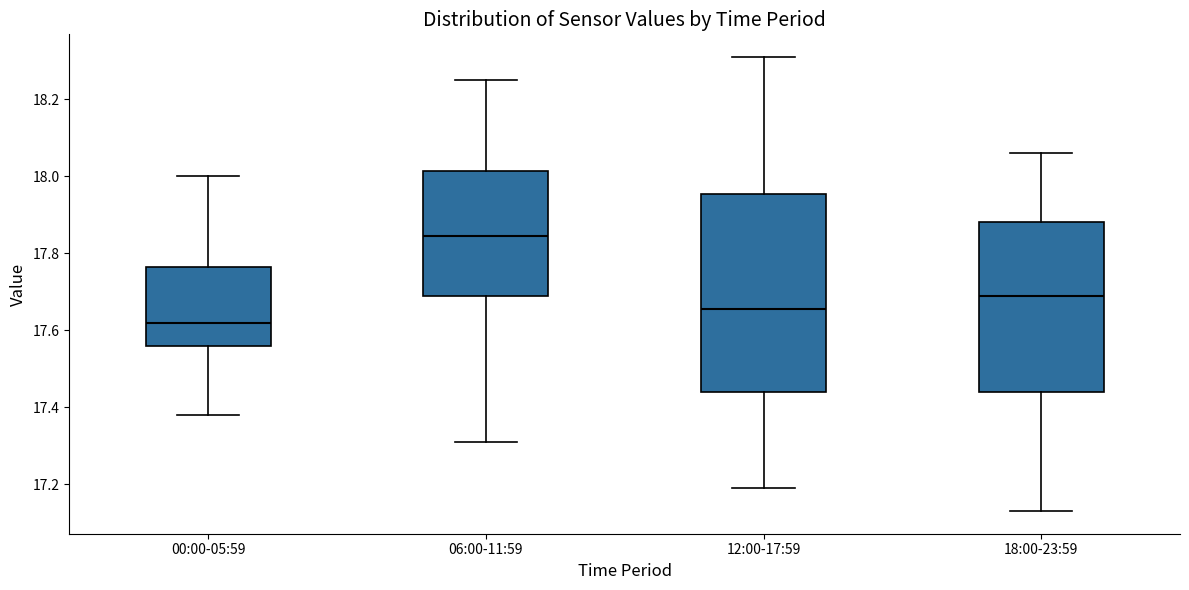

Which box's median line is the lowest?

00:00-05:59